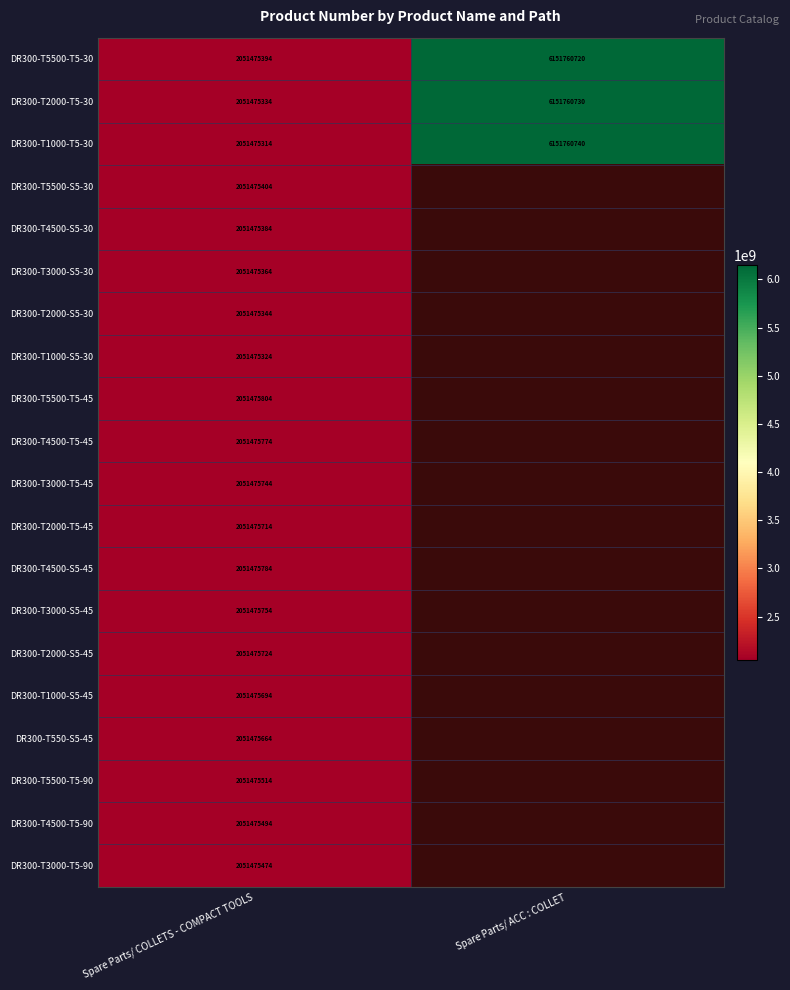

What is the spread (max minus min) of values at Spare Parts/ COLLETS - COMPACT TOOLS?

490